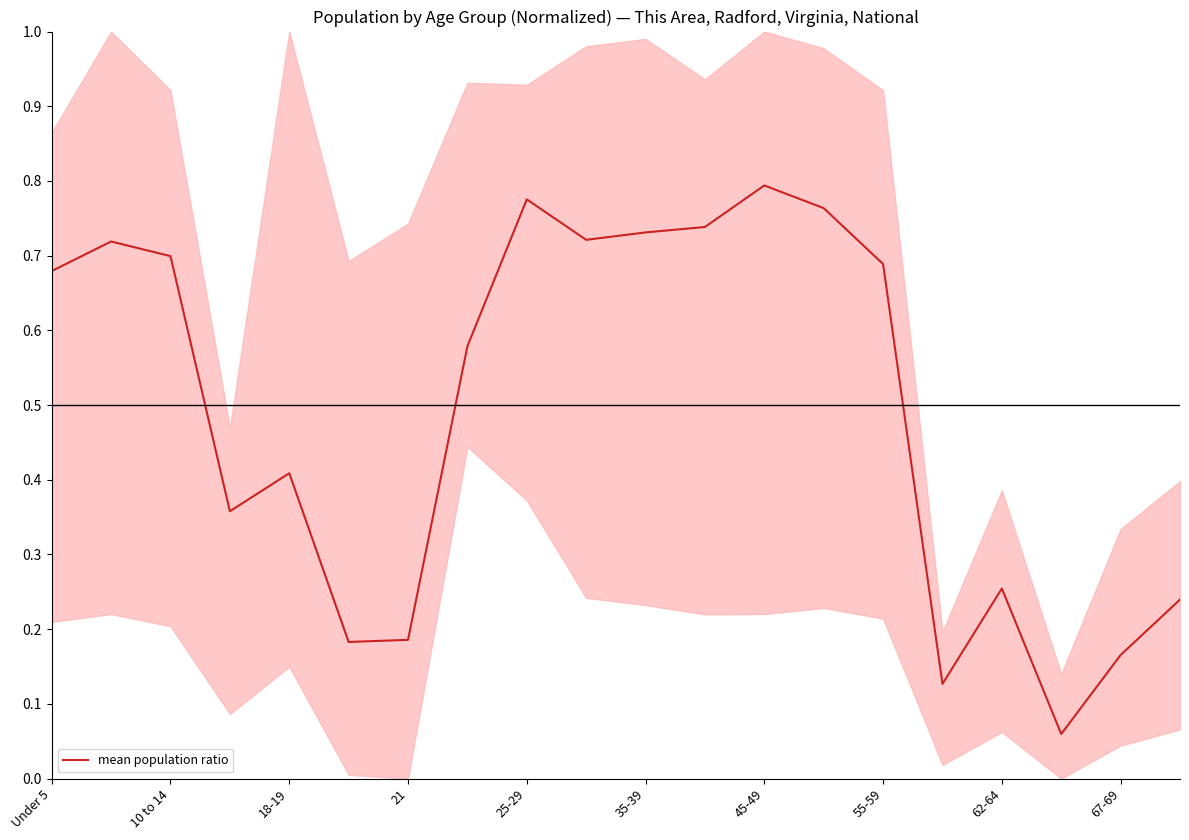

The value of mean population ratio at Under 5 is 1.0. True or false?

False